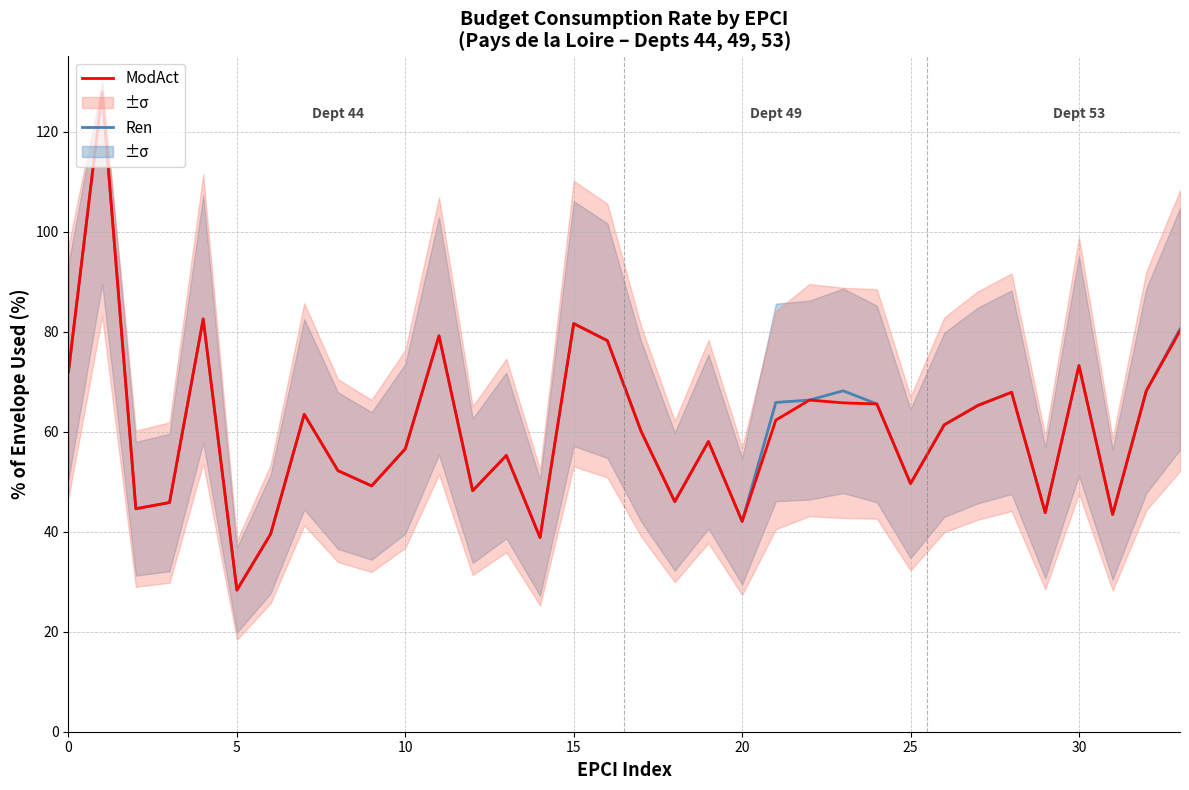

What is the value of the Ren point at the 30th from the left?

43.8